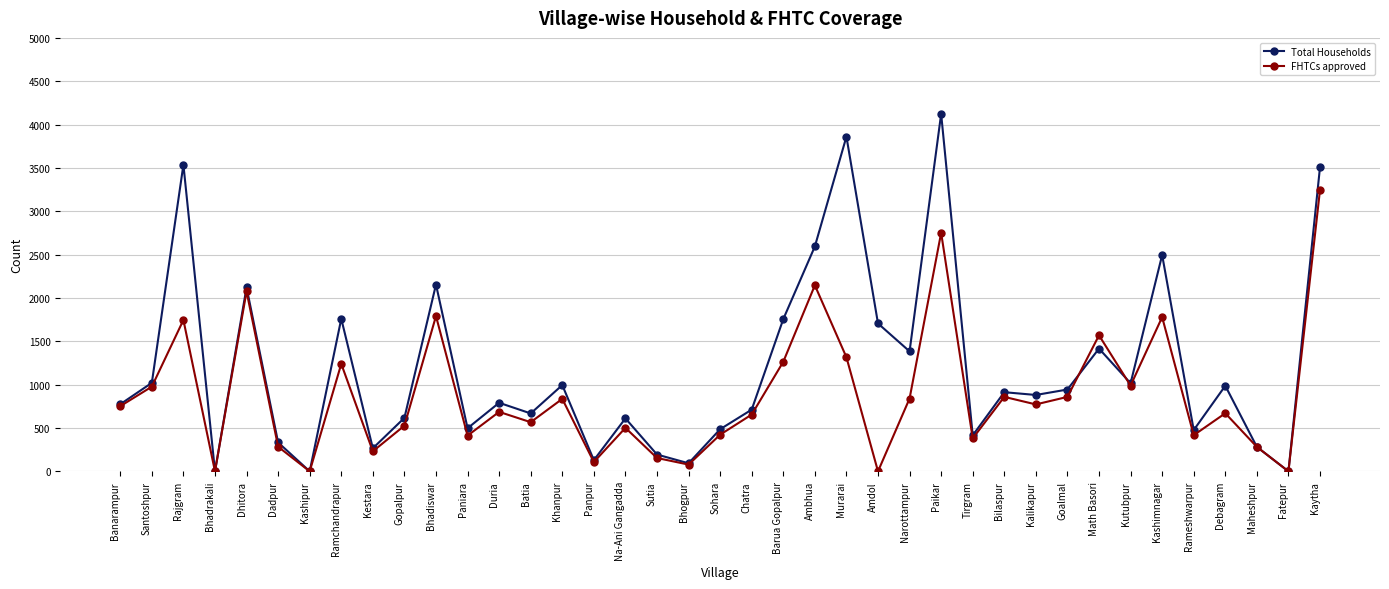

Which series changed the most between Duria and Math Basori?

FHTCs approved